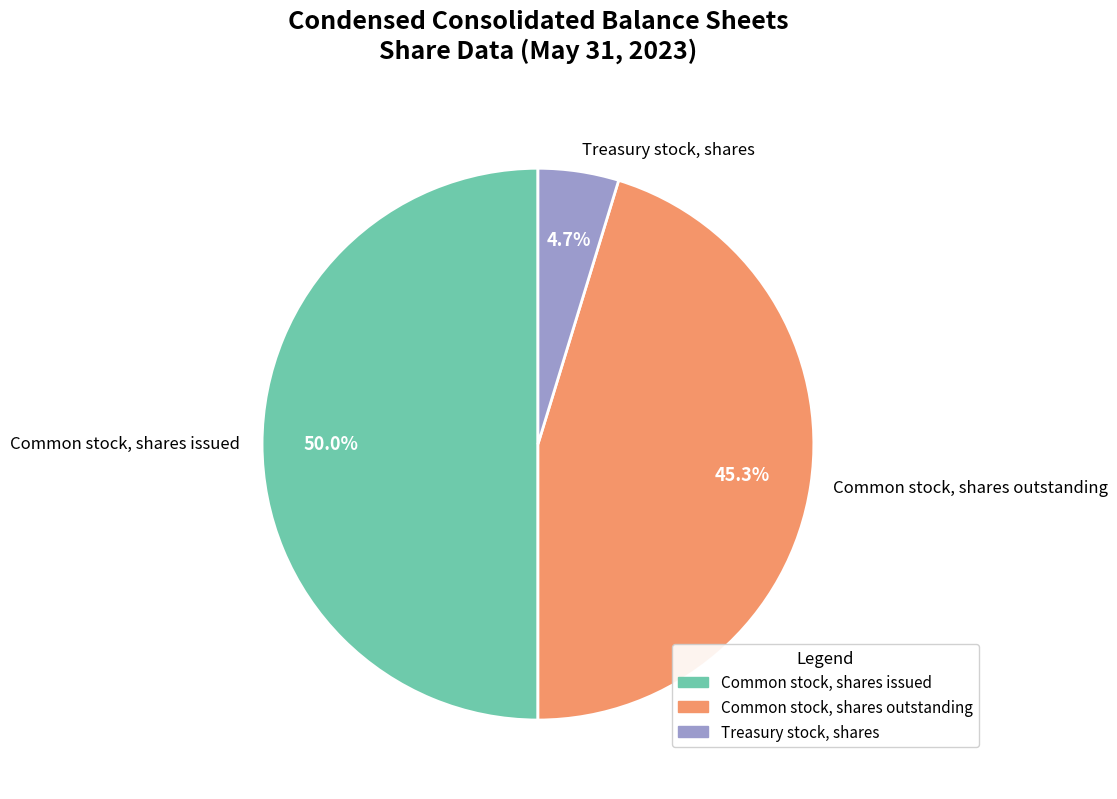

Combined, do Common stock, shares outstanding and Common stock, shares issued account for over 50%?

Yes